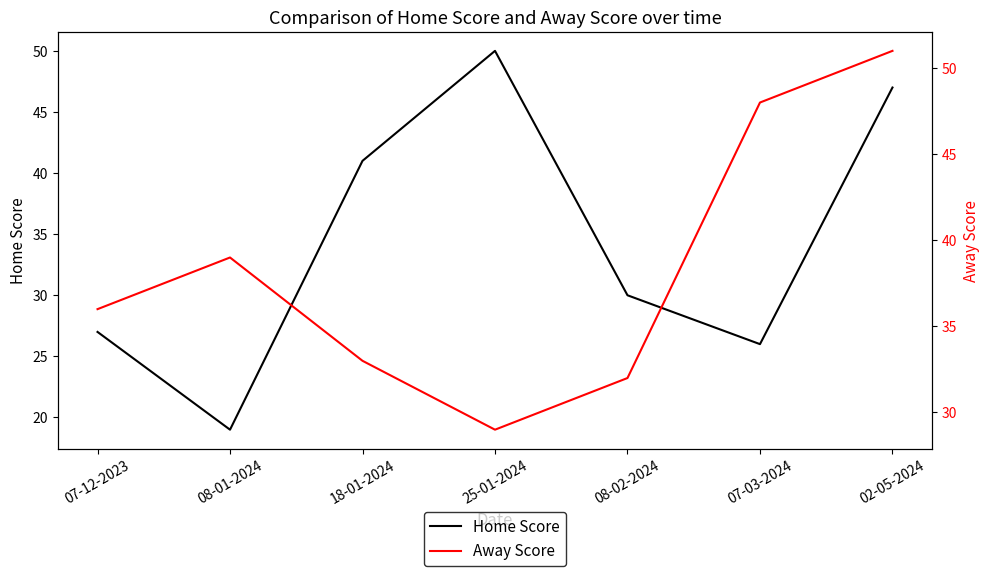

Between 25-01-2024 and 02-05-2024, which series saw the biggest shift?

Away Score